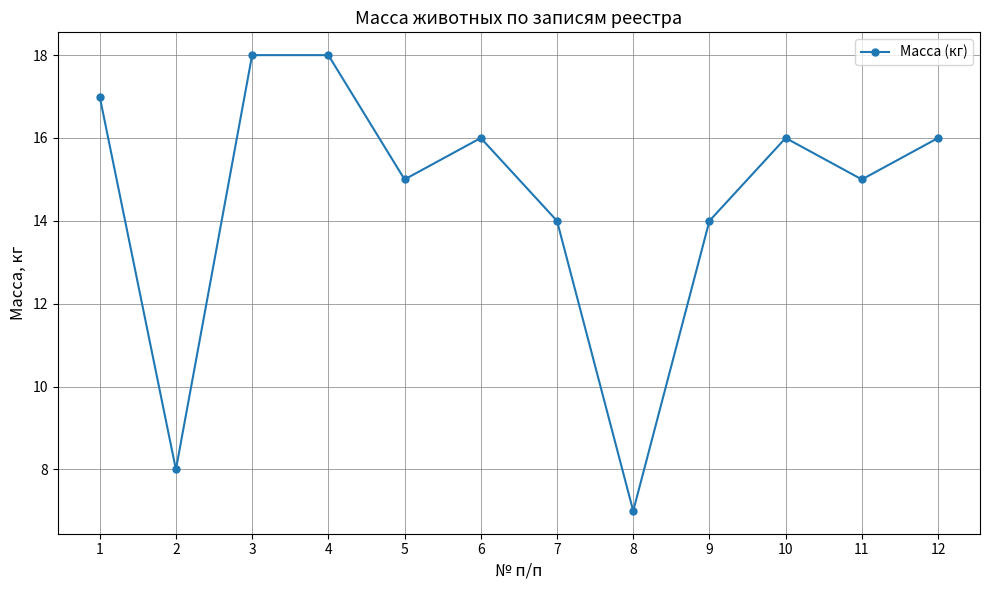

How many lines are shown in the chart?

1